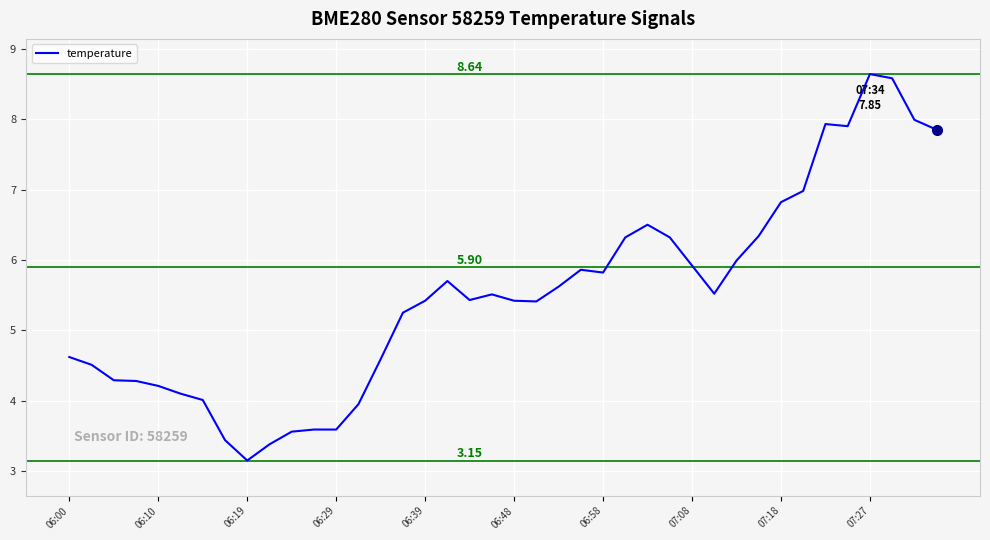

What is the difference between the maximum and minimum values?

5.5